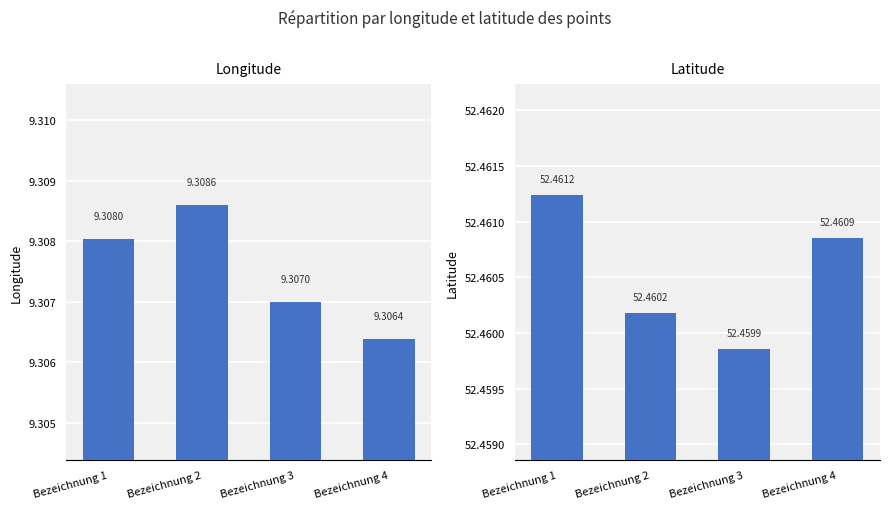

List the series in order of their overall mean, lowest first.

Longitude, Latitude